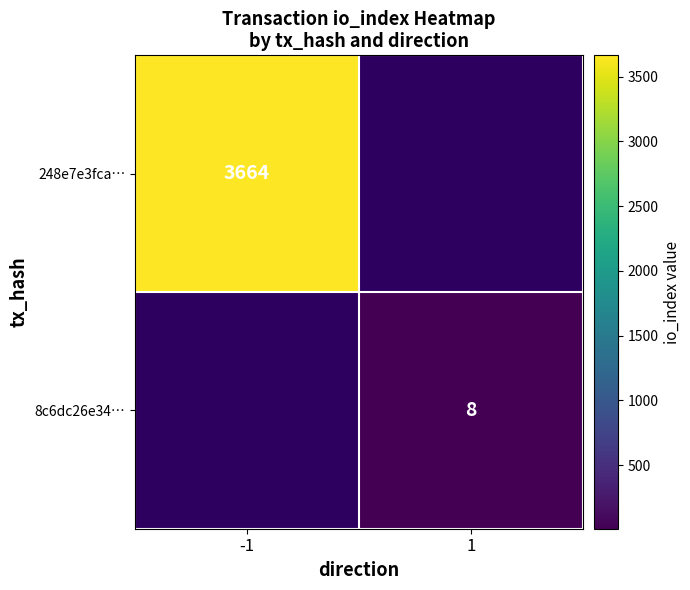

The value of 248e7e3fca… at -1 is 1288. True or false?

False